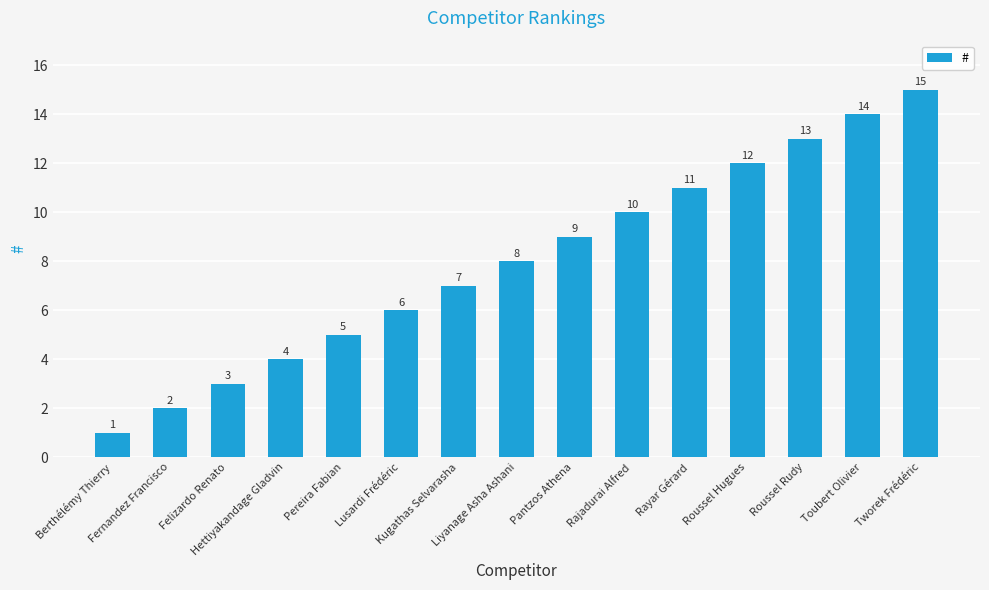

What is the value of the 9th bar from the left?

9